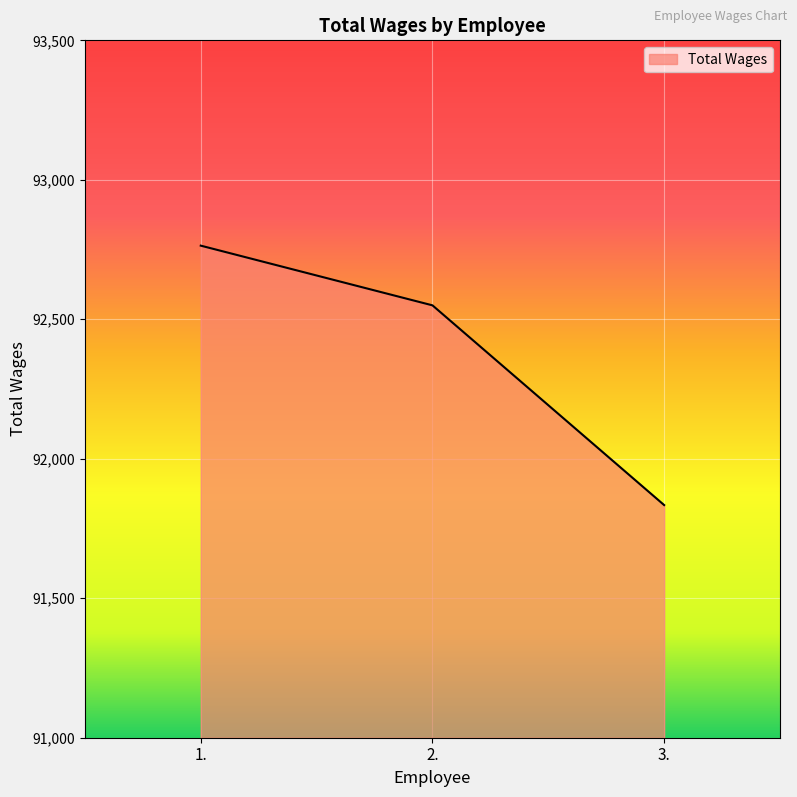

Reading right to left, extract all data points from this chart.

3.=91834	2.=92550	1.=92764